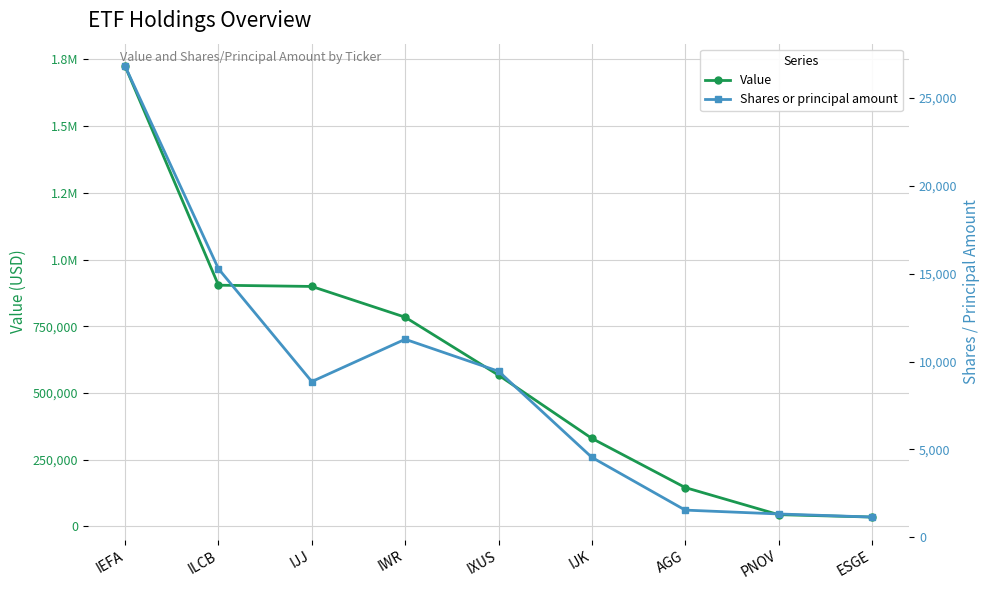

Reading left to right, what are all the values shown in this chart?

Value: 1724725	903911	899227	783970	566768	329742	145495	43903	34882
Shares or principal amount: 26802	15276	8859	11267	9447	4548	1547	1328	1152